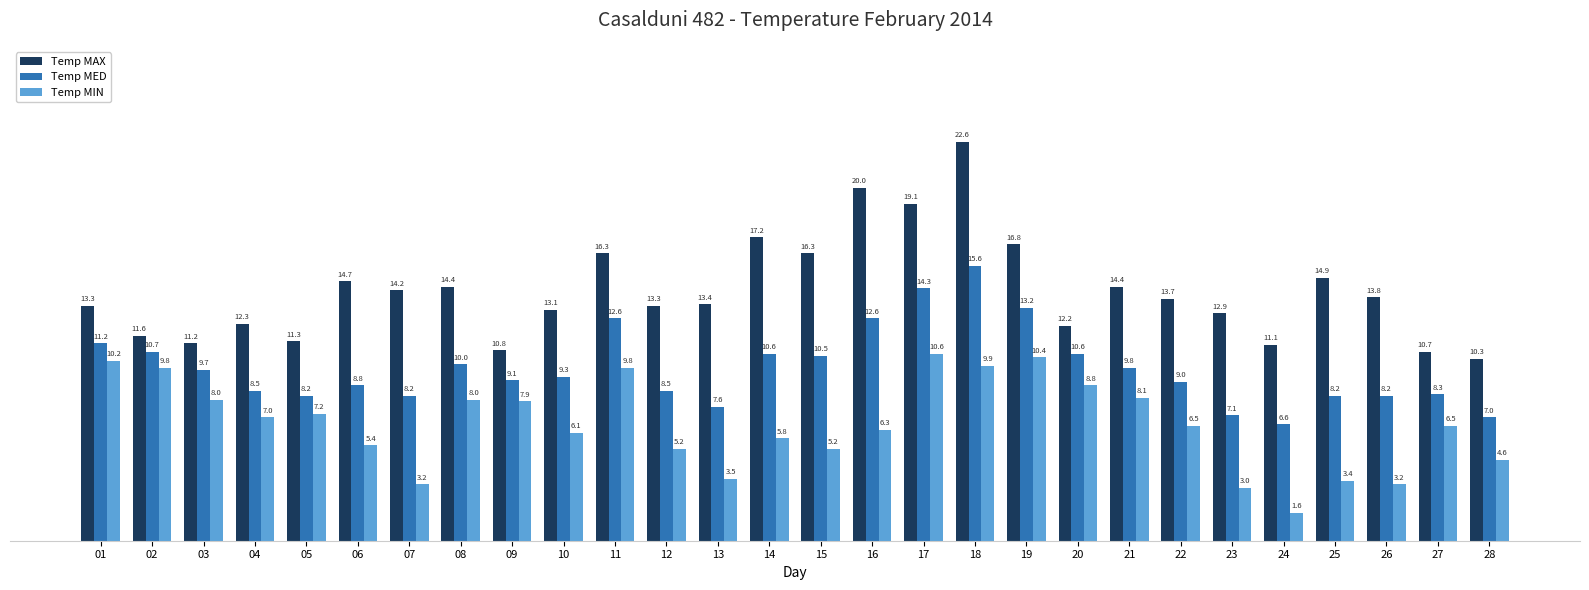

Is it true that Temp MIN equals 4.6 at 28?

True